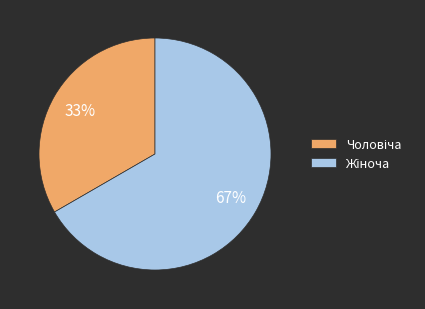

How many segments does this pie chart have?

2